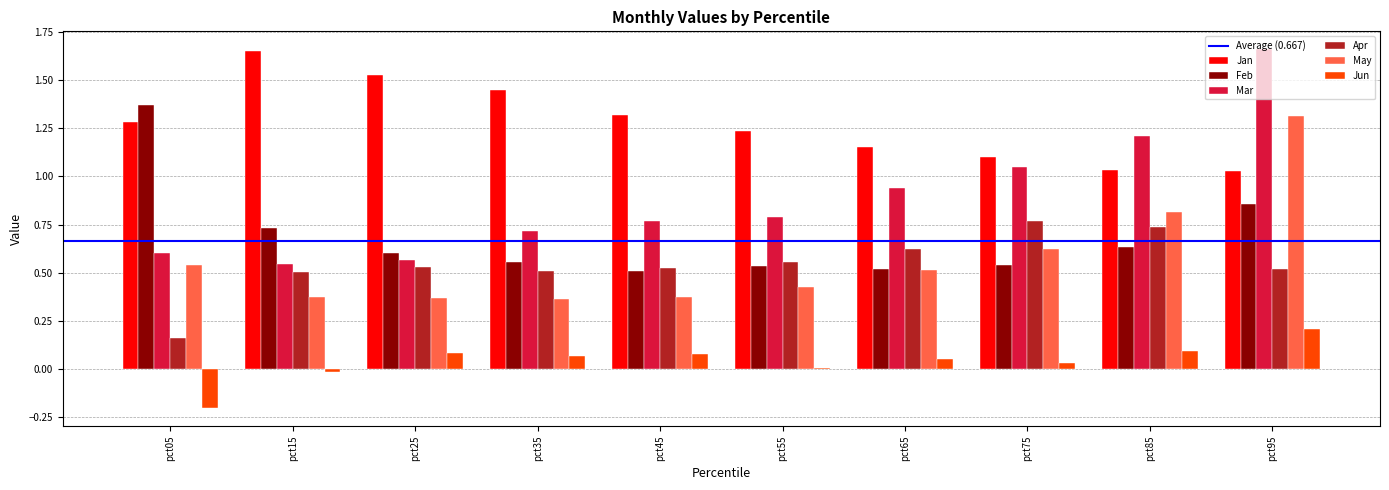

At which label does Jun reach its peak?

pct95